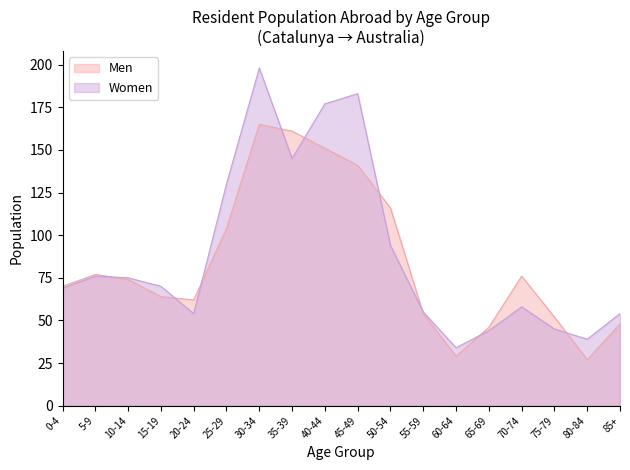

The Men series shows 21 at 10-14. True or false?

False